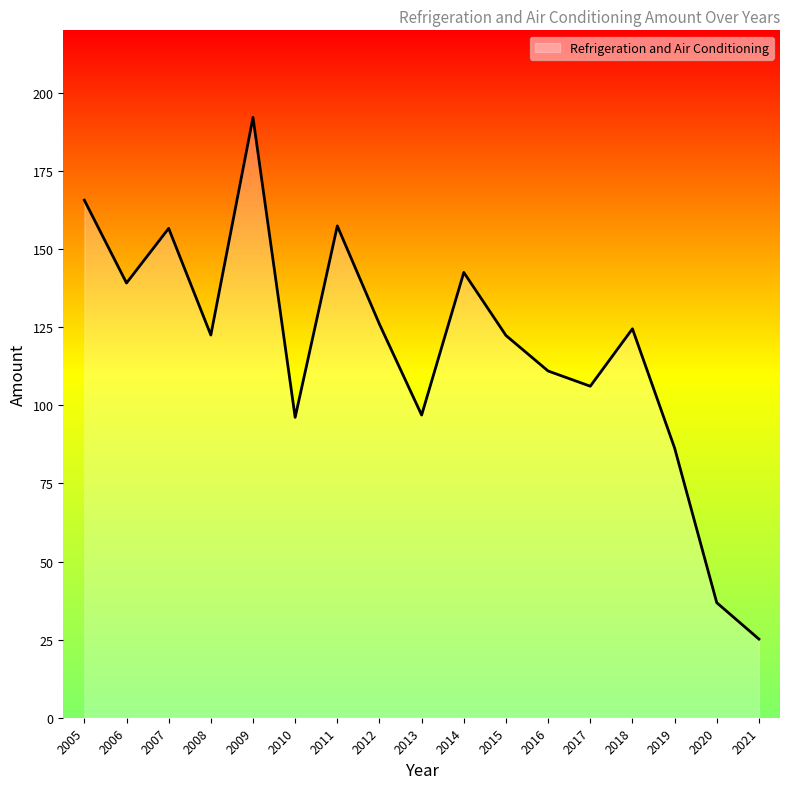

What is the difference between the second highest and second lowest values?

128.8